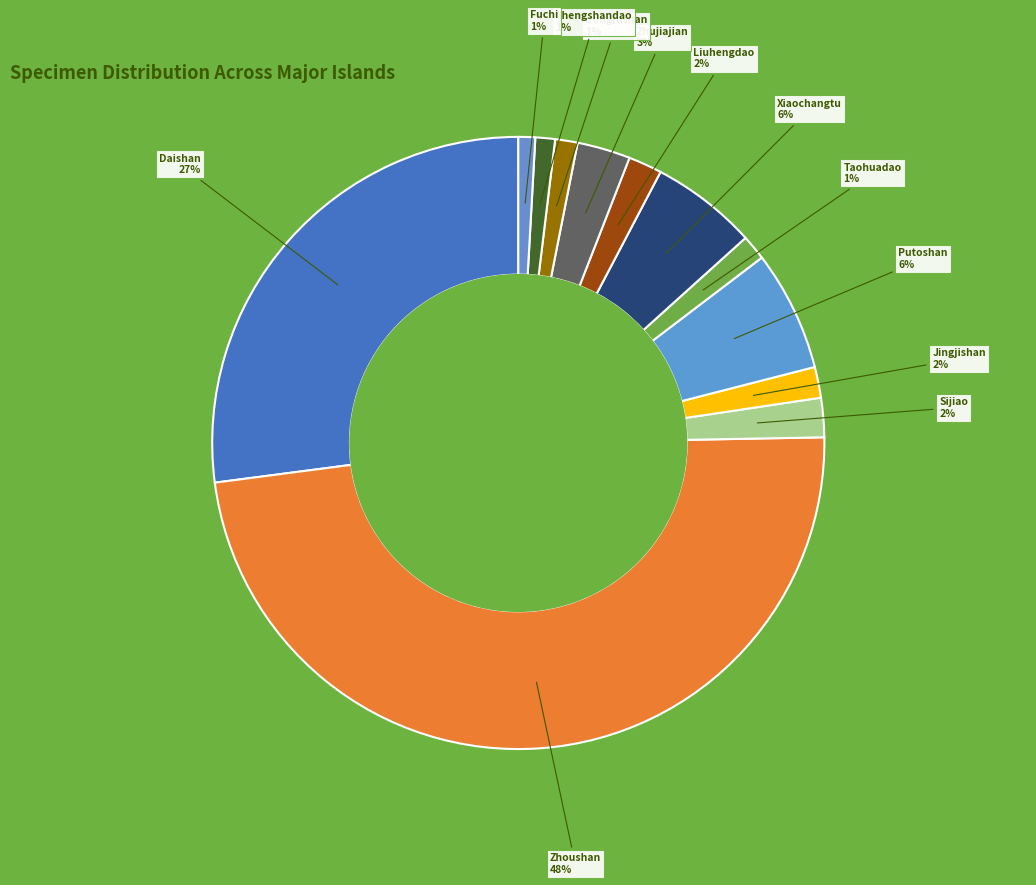

Between Fuchi and Sijiao, which is larger?

Sijiao